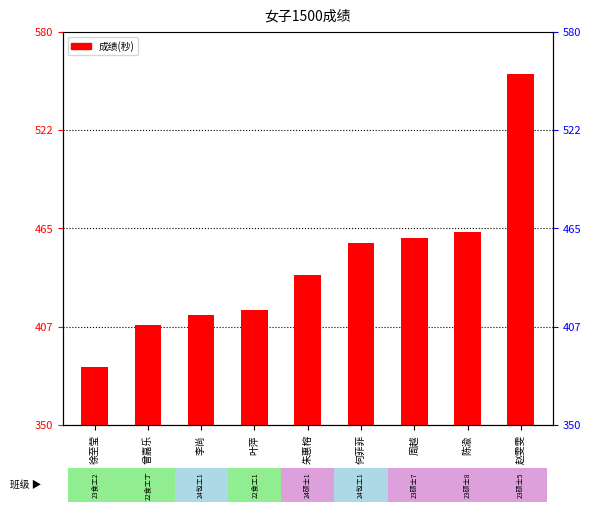

The value at 陈渝 is 463.1. True or false?

True